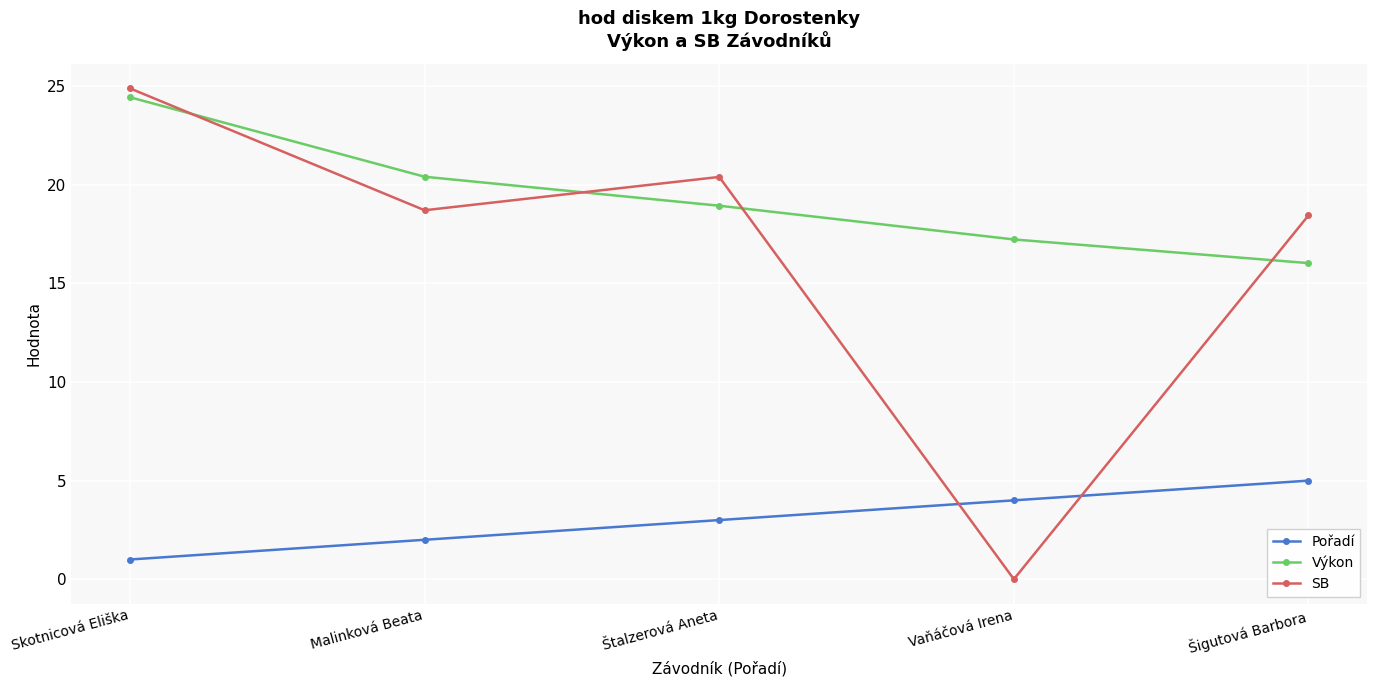

What is the difference between the maximum and minimum values in the Výkon series?

8.4